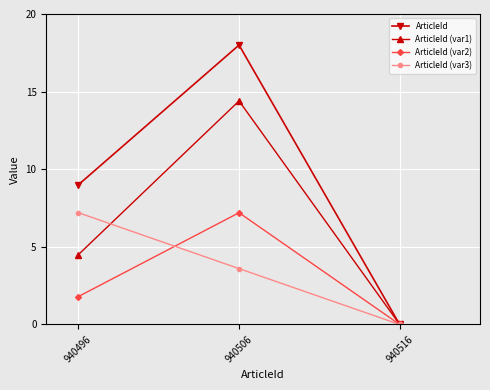

Is the value of ArticleId (var3) at 940506 greater than the value of ArticleId (var1) at 940516?

Yes